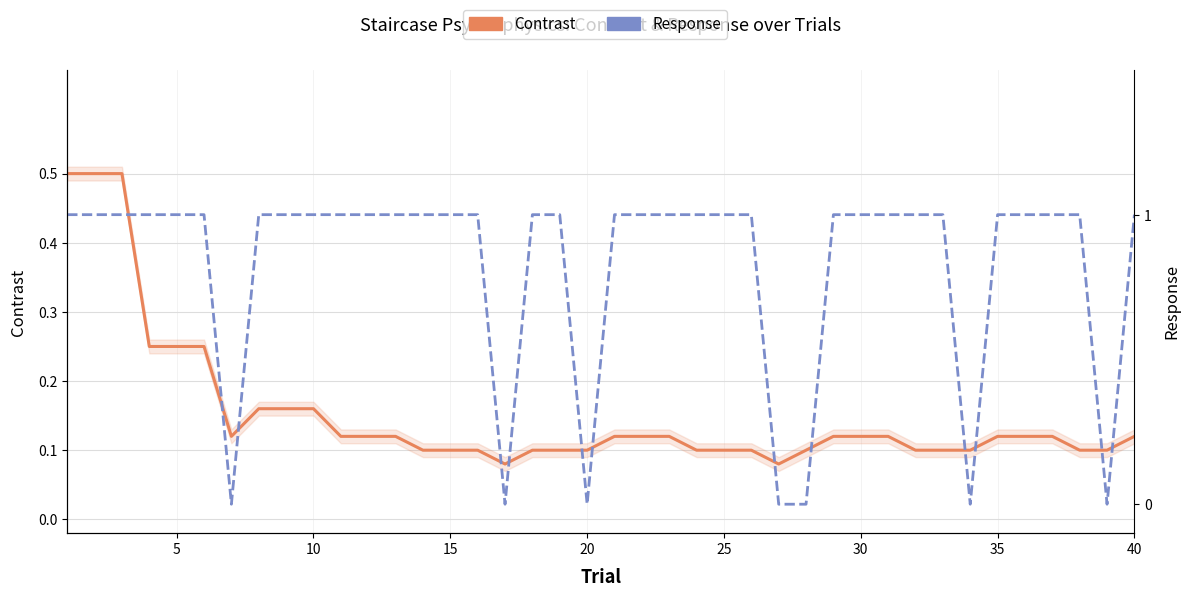

What is the difference between the highest and lowest values at 15?

0.8